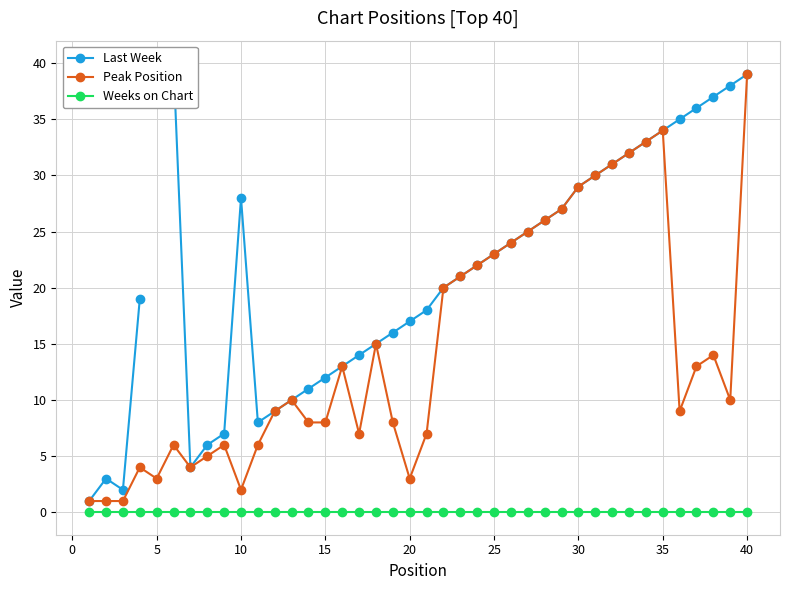

In Last Week, how many points are lower than both neighbors (excluding endpoints)?

3